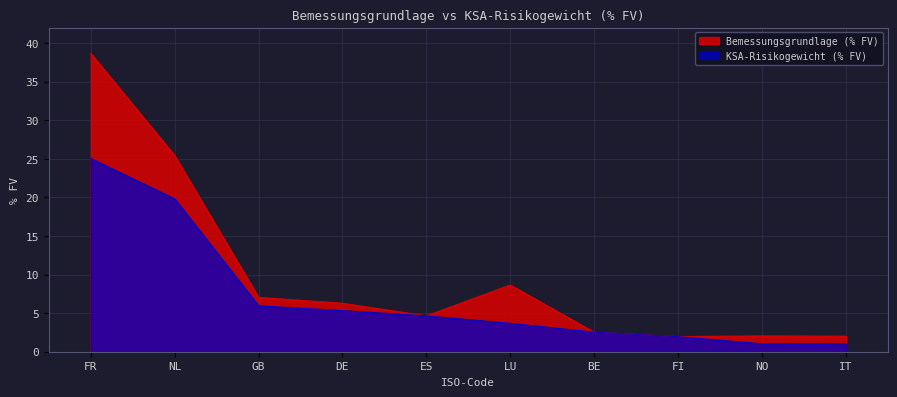

At ES, list the series in order from largest to smallest.

Bemessungsgrundlage (% FV), KSA-Risikogewicht (% FV)